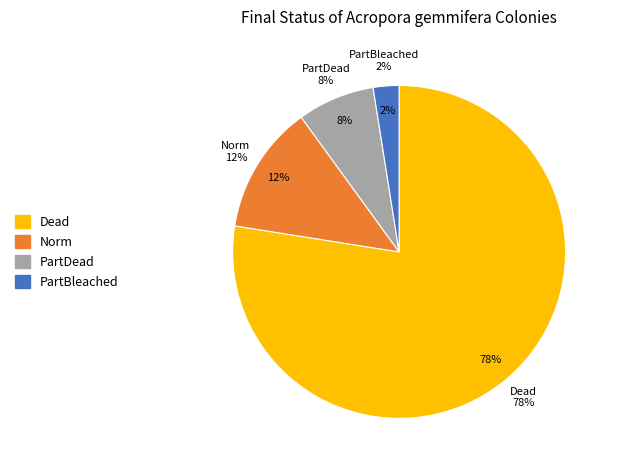

Is the sum of 18 and 24 greater than half?

No